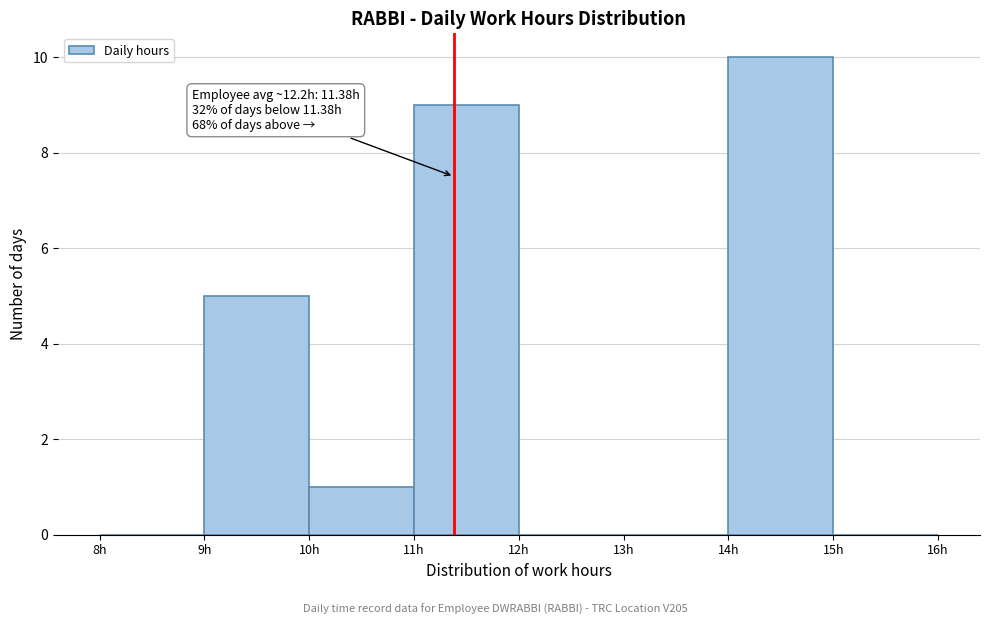

Which range on the x-axis has the tallest bar?

14 to 15